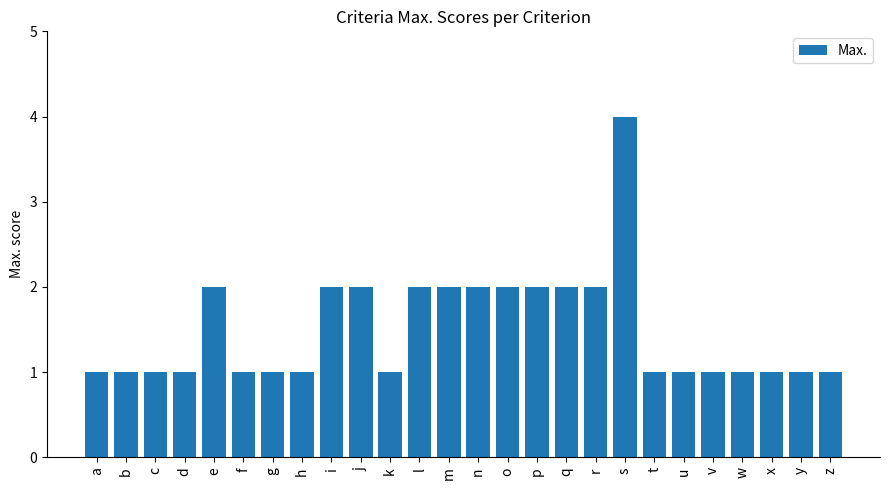

Approximately how many times larger is the value at j compared to g?

2.0